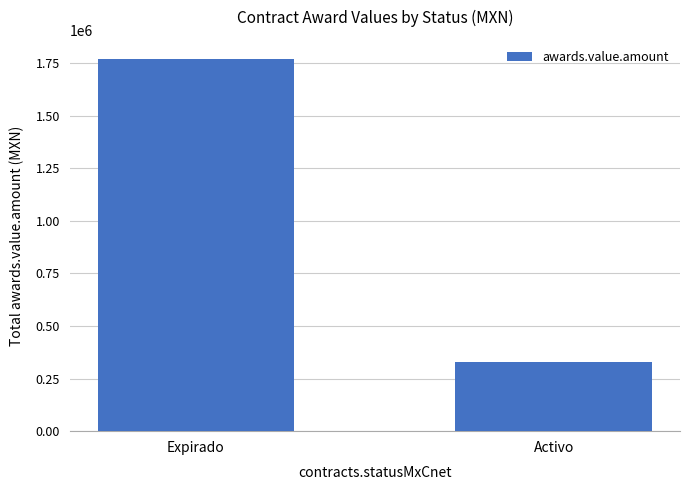

What is the change in value from Expirado to Activo?

-1444404.2